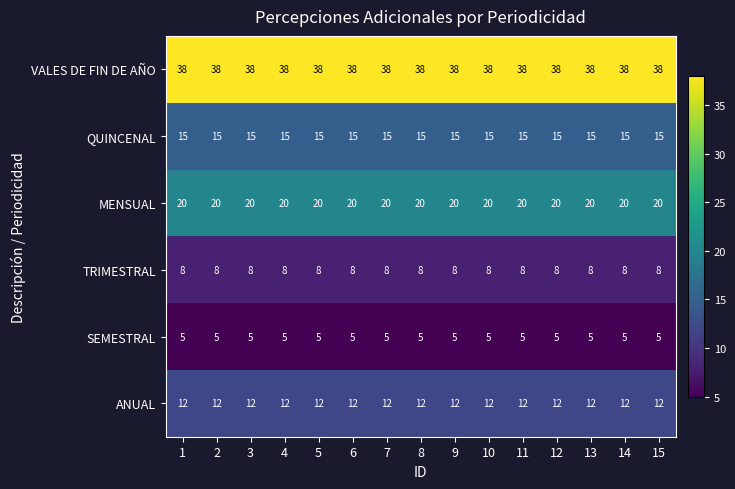

What is the maximum value shown in the chart?

38